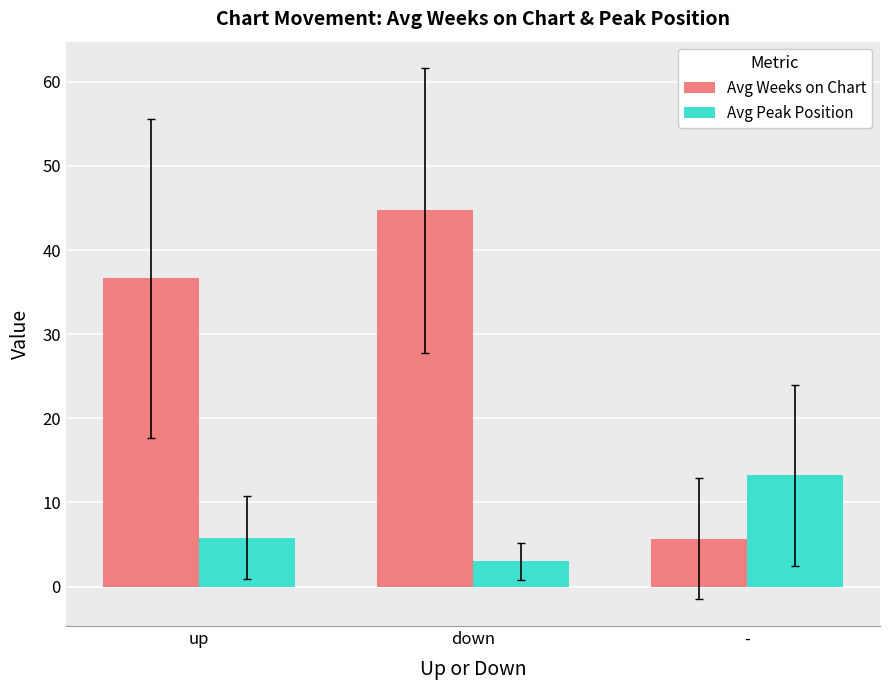

At which category is the sum across all series the highest?

down